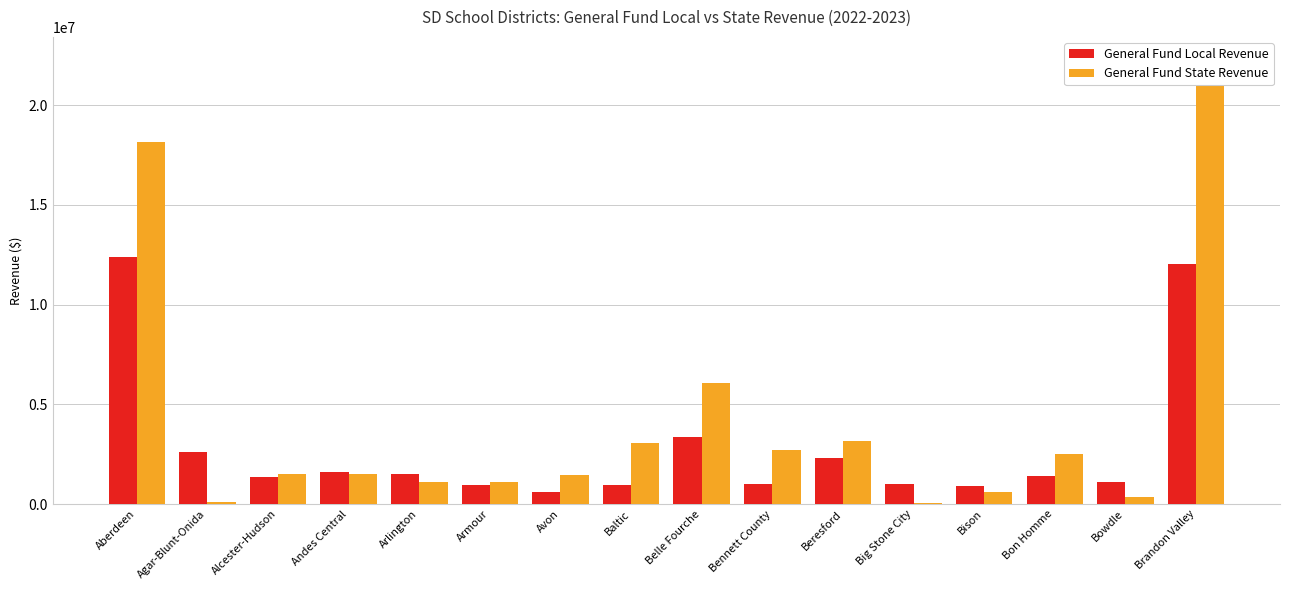

Reading left to right, transcribe all the data shown in this chart.

General Fund Local Revenue: Aberdeen=12413399.3	Agar-Blunt-Onida=2612053.4	Alcester-Hudson=1338373.2	Andes Central=1592101.7	Arlington=1497964.9	Armour=942671.6	Avon=606487.4	Baltic=972855.5	Belle Fourche=3350353.8	Bennett County=1030251.5	Beresford=2294579.1	Big Stone City=1009886.8	Bison=902033.5	Bon Homme=1432353.6	Bowdle=1110870.6	Brandon Valley=12023327.4
General Fund State Revenue: Aberdeen=18169025.9	Agar-Blunt-Onida=121759.8	Alcester-Hudson=1520862.3	Andes Central=1506088.9	Arlington=1128571.8	Armour=1110176.5	Avon=1452319.7	Baltic=3049078.9	Belle Fourche=6063827.6	Bennett County=2717739.0	Beresford=3180894.3	Big Stone City=73677.5	Bison=587336.2	Bon Homme=2504977.2	Bowdle=353246.4	Brandon Valley=22310442.1